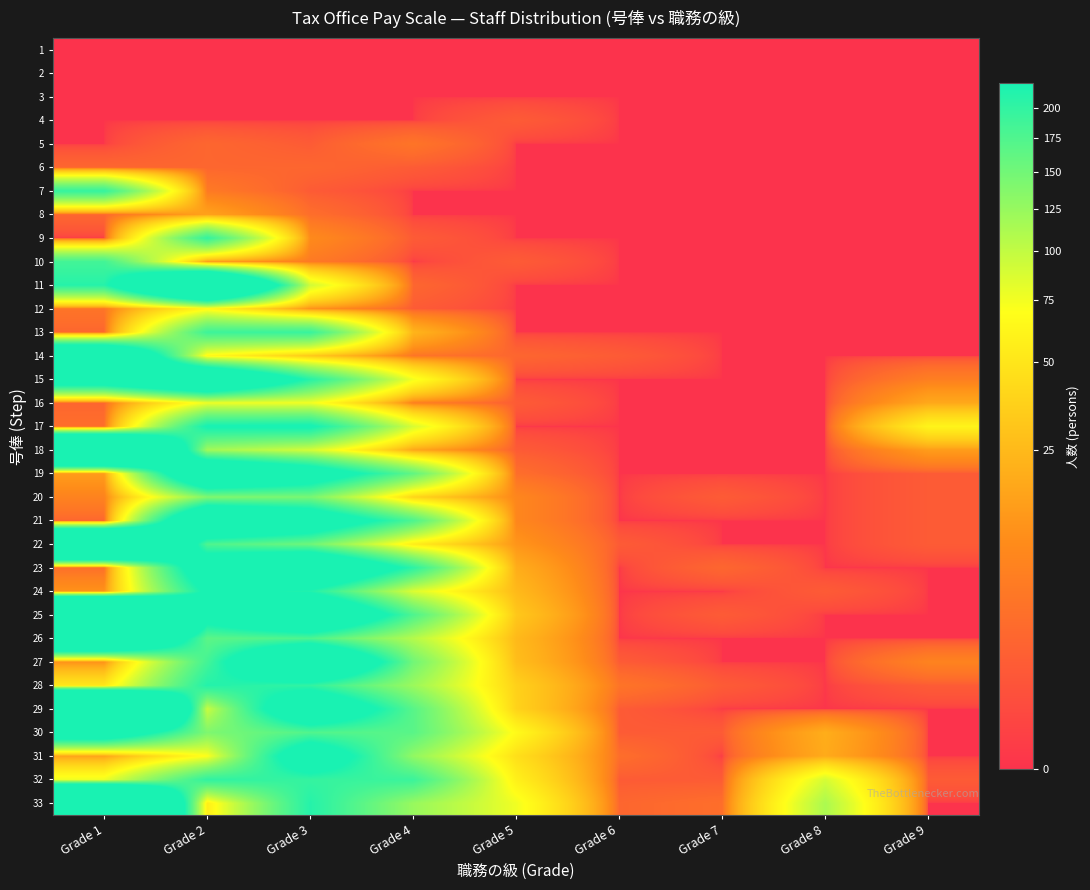

Reading right to left, extract all data points from this chart.

1: Grade 9=0	Grade 8=0	Grade 7=0	Grade 6=0	Grade 5=0	Grade 4=0	Grade 3=0	Grade 2=0	Grade 1=0
2: Grade 9=0	Grade 8=0	Grade 7=0	Grade 6=0	Grade 5=0	Grade 4=0	Grade 3=0	Grade 2=0	Grade 1=0
3: Grade 9=0	Grade 8=0	Grade 7=0	Grade 6=0	Grade 5=0	Grade 4=0	Grade 3=0	Grade 2=0	Grade 1=0
4: Grade 9=0	Grade 8=0	Grade 7=0	Grade 6=0	Grade 5=1	Grade 4=0	Grade 3=0	Grade 2=0	Grade 1=0
5: Grade 9=0	Grade 8=0	Grade 7=0	Grade 6=0	Grade 5=0	Grade 4=4	Grade 3=1	Grade 2=2	Grade 1=0
6: Grade 9=0	Grade 8=0	Grade 7=0	Grade 6=0	Grade 5=0	Grade 4=1	Grade 3=2	Grade 2=2	Grade 1=2
7: Grade 9=0	Grade 8=0	Grade 7=0	Grade 6=0	Grade 5=0	Grade 4=0	Grade 3=1	Grade 2=5	Grade 1=197
8: Grade 9=0	Grade 8=0	Grade 7=0	Grade 6=0	Grade 5=0	Grade 4=0	Grade 3=3	Grade 2=16	Grade 1=2
9: Grade 9=0	Grade 8=0	Grade 7=0	Grade 6=0	Grade 5=0	Grade 4=1	Grade 3=9	Grade 2=198	Grade 1=0
10: Grade 9=0	Grade 8=0	Grade 7=0	Grade 6=0	Grade 5=1	Grade 4=0	Grade 3=5	Grade 2=15	Grade 1=186
11: Grade 9=0	Grade 8=0	Grade 7=0	Grade 6=0	Grade 5=0	Grade 4=2	Grade 3=92	Grade 2=517	Grade 1=210
12: Grade 9=0	Grade 8=0	Grade 7=0	Grade 6=0	Grade 5=0	Grade 4=1	Grade 3=11	Grade 2=63	Grade 1=4
13: Grade 9=0	Grade 8=0	Grade 7=0	Grade 6=0	Grade 5=0	Grade 4=23	Grade 3=195	Grade 2=190	Grade 1=2
14: Grade 9=0	Grade 8=0	Grade 7=0	Grade 6=1	Grade 5=2	Grade 4=4	Grade 3=32	Grade 2=64	Grade 1=408
15: Grade 9=6	Grade 8=0	Grade 7=0	Grade 6=0	Grade 5=0	Grade 4=75	Grade 3=209	Grade 2=385	Grade 1=295
16: Grade 9=18	Grade 8=0	Grade 7=0	Grade 6=0	Grade 5=1	Grade 4=6	Grade 3=75	Grade 2=77	Grade 1=2
17: Grade 9=61	Grade 8=0	Grade 7=0	Grade 6=0	Grade 5=0	Grade 4=88	Grade 3=231	Grade 2=226	Grade 1=3
18: Grade 9=14	Grade 8=0	Grade 7=0	Grade 6=0	Grade 5=1	Grade 4=17	Grade 3=89	Grade 2=118	Grade 1=668
19: Grade 9=1	Grade 8=0	Grade 7=0	Grade 6=0	Grade 5=3	Grade 4=162	Grade 3=283	Grade 2=362	Grade 1=14
20: Grade 9=1	Grade 8=0	Grade 7=1	Grade 6=0	Grade 5=8	Grade 4=39	Grade 3=145	Grade 2=139	Grade 1=7
21: Grade 9=1	Grade 8=0	Grade 7=0	Grade 6=0	Grade 5=8	Grade 4=177	Grade 3=300	Grade 2=370	Grade 1=2
22: Grade 9=1	Grade 8=0	Grade 7=0	Grade 6=1	Grade 5=12	Grade 4=55	Grade 3=152	Grade 2=176	Grade 1=638
23: Grade 9=0	Grade 8=0	Grade 7=2	Grade 6=0	Grade 5=20	Grade 4=204	Grade 3=365	Grade 2=290	Grade 1=3
24: Grade 9=0	Grade 8=1	Grade 7=0	Grade 6=0	Grade 5=25	Grade 4=86	Grade 3=214	Grade 2=234	Grade 1=11
25: Grade 9=0	Grade 8=0	Grade 7=1	Grade 6=0	Grade 5=32	Grade 4=177	Grade 3=368	Grade 2=259	Grade 1=939
26: Grade 9=0	Grade 8=0	Grade 7=0	Grade 6=0	Grade 5=25	Grade 4=107	Grade 3=177	Grade 2=166	Grade 1=471
27: Grade 9=7	Grade 8=0	Grade 7=0	Grade 6=1	Grade 5=27	Grade 4=150	Grade 3=393	Grade 2=185	Grade 1=11
28: Grade 9=1	Grade 8=0	Grade 7=1	Grade 6=4	Grade 5=37	Grade 4=122	Grade 3=200	Grade 2=212	Grade 1=51
29: Grade 9=0	Grade 8=0	Grade 7=0	Grade 6=1	Grade 5=38	Grade 4=169	Grade 3=324	Grade 2=96	Grade 1=901
30: Grade 9=0	Grade 8=20	Grade 7=1	Grade 6=1	Grade 5=66	Grade 4=168	Grade 3=174	Grade 2=141	Grade 1=301
31: Grade 9=0	Grade 8=19	Grade 7=0	Grade 6=3	Grade 5=46	Grade 4=128	Grade 3=291	Grade 2=70	Grade 1=16
32: Grade 9=1	Grade 8=89	Grade 7=1	Grade 6=1	Grade 5=58	Grade 4=192	Grade 3=197	Grade 2=201	Grade 1=77
33: Grade 9=0	Grade 8=112	Grade 7=3	Grade 6=2	Grade 5=76	Grade 4=124	Grade 3=211	Grade 2=56	Grade 1=813